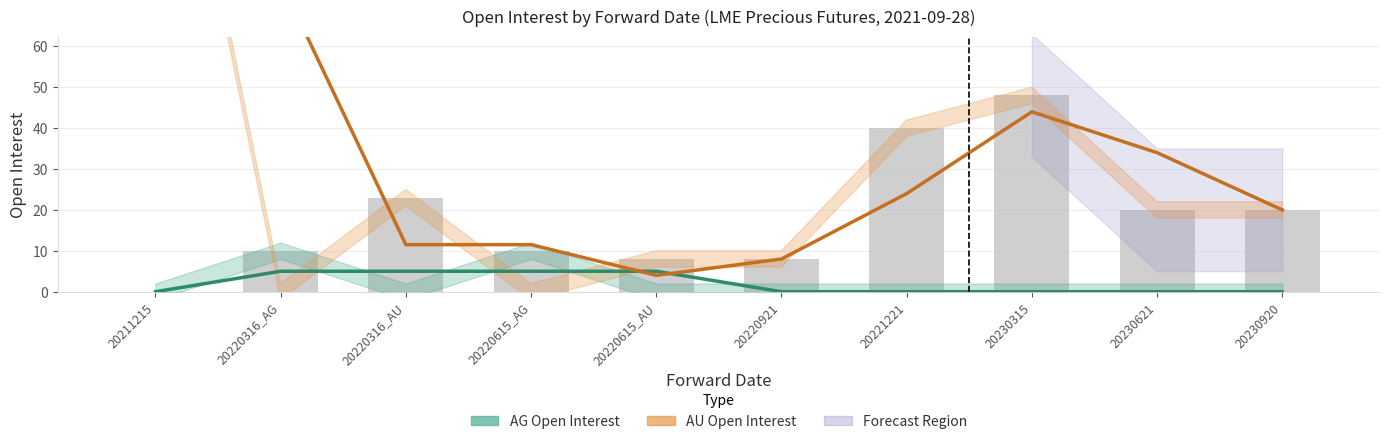

What is the difference between the second highest and second lowest values in the AU Open Interest series?

68.0